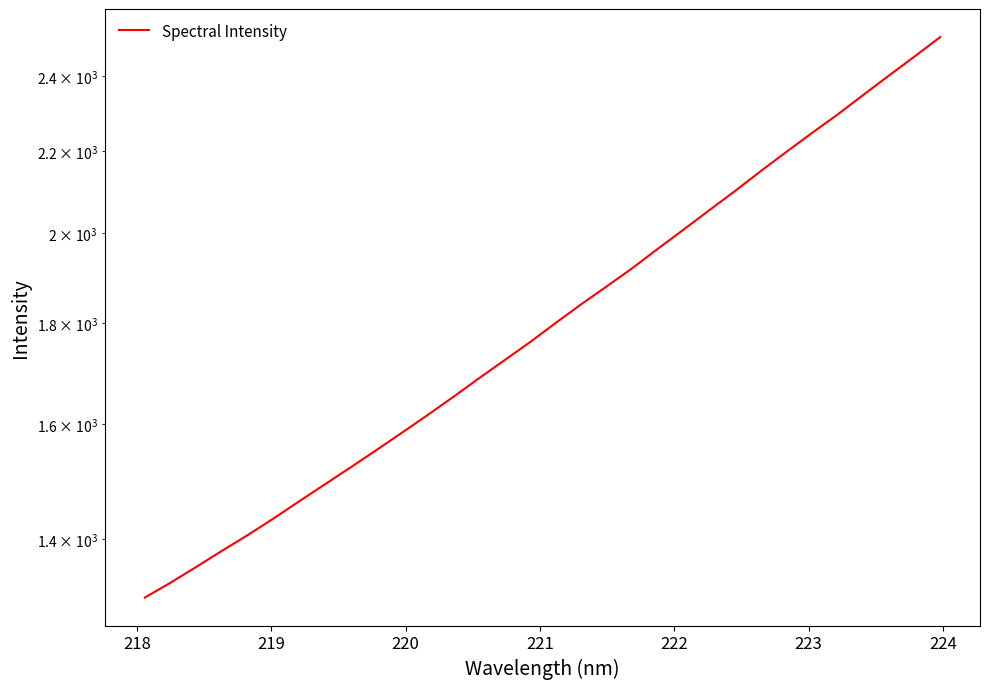

How many lines are shown in the chart?

1